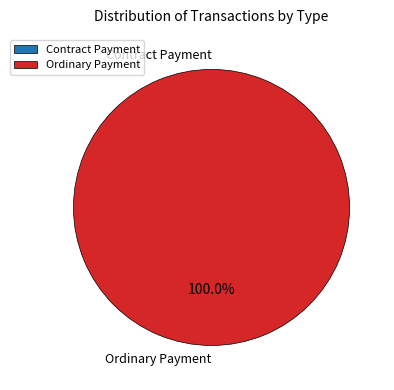

Which slice represents more than half of the pie?

Ordinary Payment